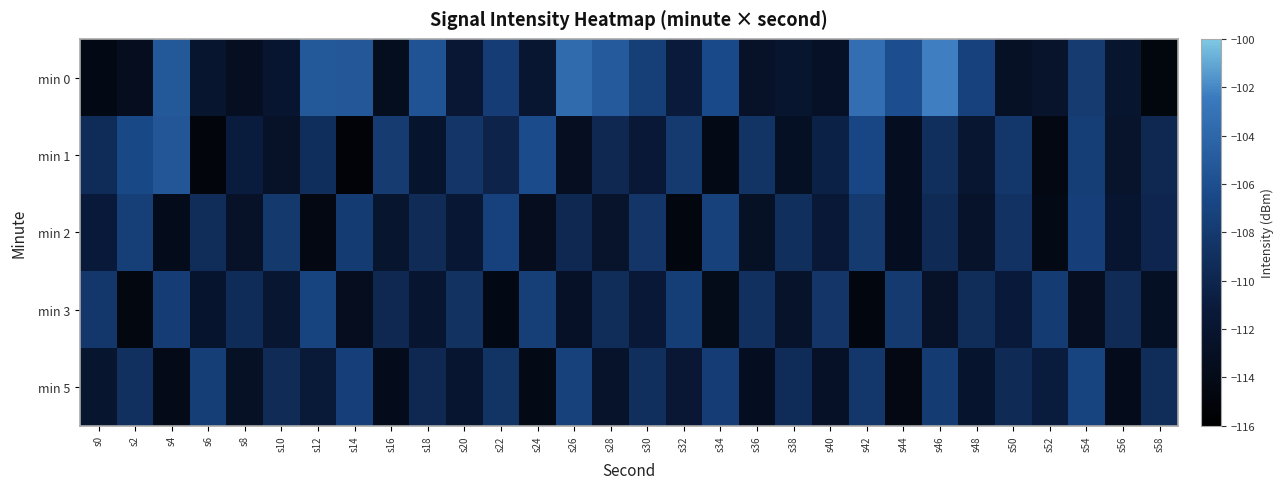

Reading left to right, transcribe all the data shown in this chart.

min 0: s0=-114.3	s2=-113.4	s4=-105.2	s6=-112.1	s8=-113.1	s10=-112.0	s12=-105.2	s14=-105.3	s16=-113.4	s18=-105.7	s20=-111.6	s22=-107.7	s24=-111.9	s26=-103.6	s28=-105.0	s30=-107.5	s32=-111.1	s34=-106.5	s36=-112.6	s38=-112.1	s40=-112.7	s42=-103.4	s44=-106.1	s46=-102.3	s48=-107.2	s50=-112.8	s52=-112.3	s54=-107.8	s56=-112.1	s58=-114.8
min 1: s0=-109.4	s2=-106.6	s4=-105.4	s6=-114.9	s8=-110.9	s10=-112.5	s12=-109.2	s14=-115.3	s16=-107.9	s18=-112.2	s20=-108.5	s22=-110.2	s24=-106.3	s26=-113.1	s28=-109.8	s30=-111.4	s32=-107.9	s34=-114.2	s36=-108.6	s38=-112.9	s40=-110.5	s42=-106.7	s44=-113.3	s46=-109.1	s48=-111.8	s50=-108.2	s52=-114.5	s54=-107.6	s56=-112.3	s58=-109.7
min 2: s0=-111.2	s2=-107.5	s4=-113.8	s6=-109.3	s8=-112.6	s10=-108.1	s12=-114.4	s14=-107.8	s16=-112.1	s18=-109.5	s20=-111.7	s22=-107.2	s24=-113.5	s26=-109.8	s28=-112.3	s30=-108.4	s32=-114.7	s34=-107.3	s36=-112.8	s38=-109.1	s40=-111.4	s42=-107.9	s44=-113.2	s46=-109.6	s48=-112.5	s50=-108.7	s52=-114.1	s54=-107.4	s56=-112.0	s58=-109.9
min 3: s0=-108.3	s2=-114.6	s4=-107.7	s6=-112.2	s8=-109.4	s10=-111.9	s12=-107.1	s14=-113.4	s16=-109.7	s18=-112.0	s20=-108.8	s22=-114.3	s24=-107.5	s26=-112.7	s28=-109.2	s30=-111.5	s32=-107.6	s34=-113.9	s36=-109.0	s38=-112.4	s40=-108.5	s42=-114.8	s44=-107.9	s46=-112.6	s48=-109.3	s50=-111.2	s52=-107.8	s54=-113.1	s56=-109.5	s58=-112.9
min 5: s0=-112.1	s2=-108.9	s4=-114.0	s6=-107.6	s8=-112.8	s10=-109.5	s12=-111.3	s14=-107.4	s16=-113.7	s18=-109.8	s20=-112.0	s22=-108.6	s24=-114.2	s26=-107.3	s28=-112.5	s30=-109.1	s32=-111.6	s34=-107.7	s36=-113.3	s38=-109.4	s40=-112.7	s42=-108.2	s44=-114.5	s46=-107.8	s48=-112.2	s50=-109.6	s52=-111.0	s54=-107.1	s56=-113.8	s58=-109.3